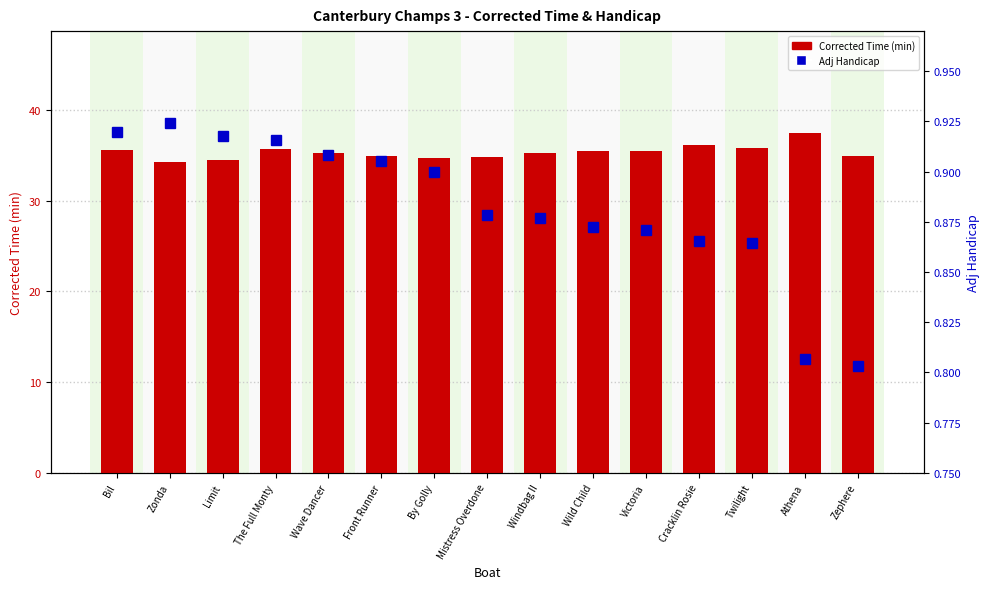

What is the spread (max minus min) of values at Victoria?

34.6